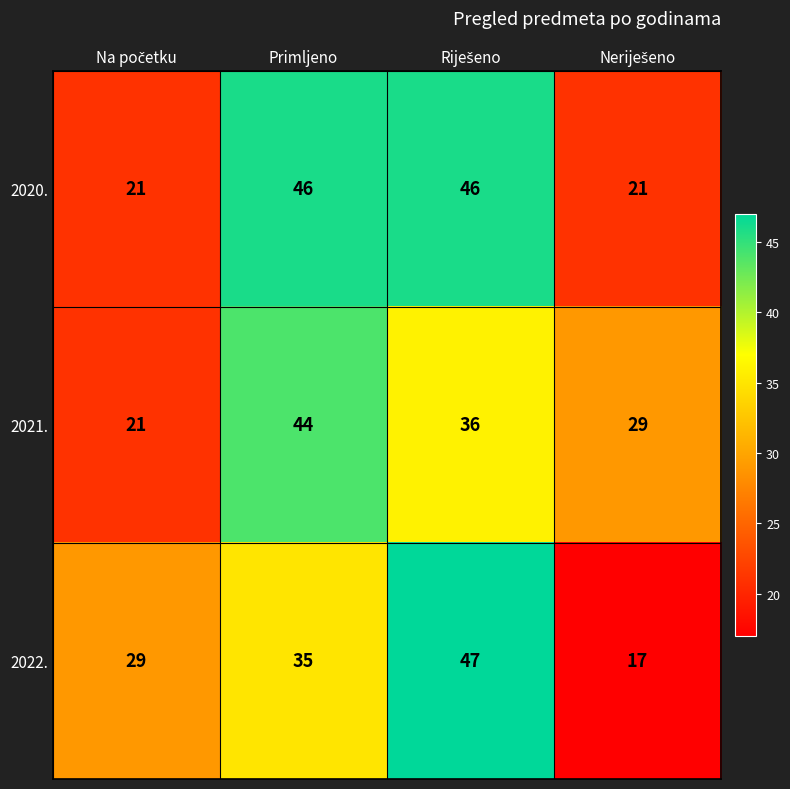

Reading left to right, extract all data points from this chart.

2020.: 21	46	46	21
2021.: 21	44	36	29
2022.: 29	35	47	17